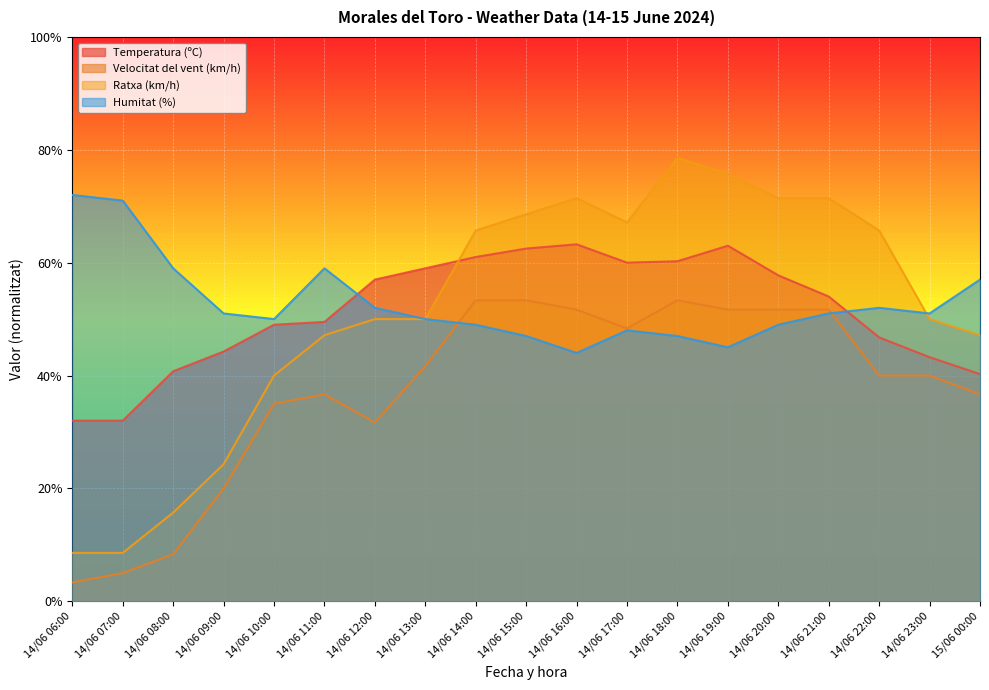

True or false: Ratxa (km/h) has a value of 18.4 at 14/06 13:00.

False